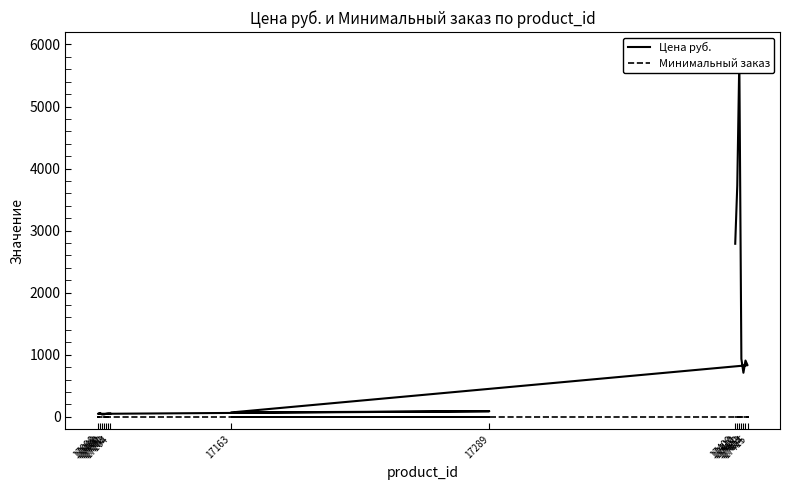

True or false: Цена руб. and Минимальный заказ intersect in this chart.

False